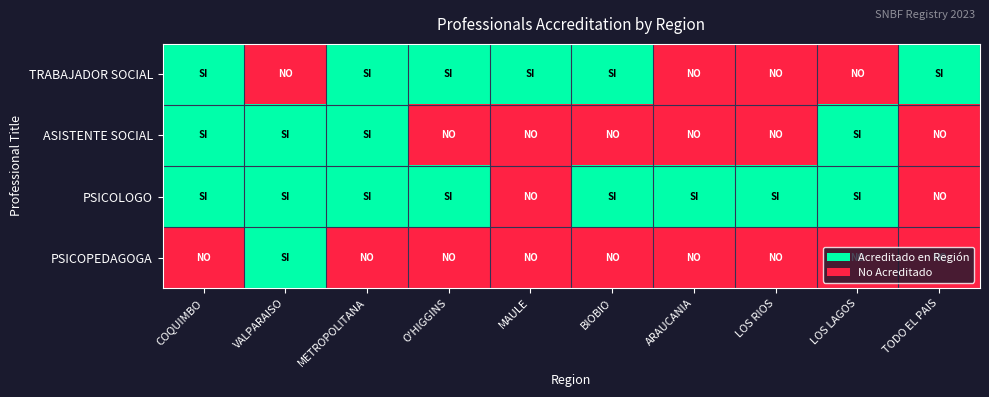

At how many categories does at least one series exceed 0?

10